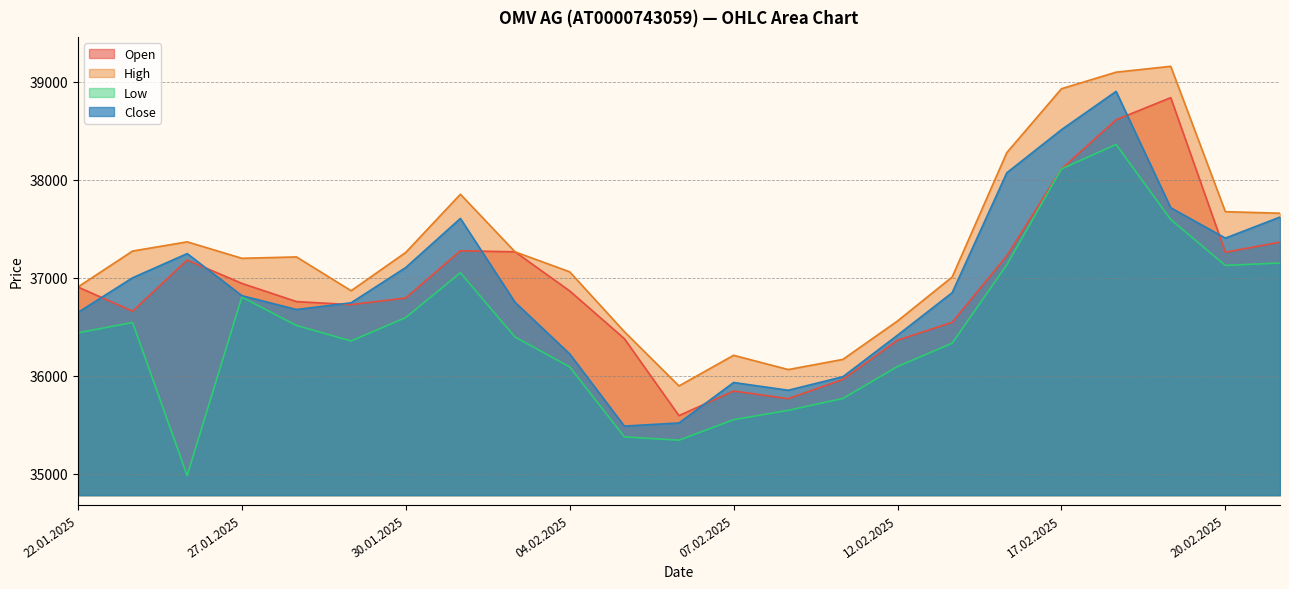

Which has a higher value, 31.01.2025 or 11.02.2025?

31.01.2025